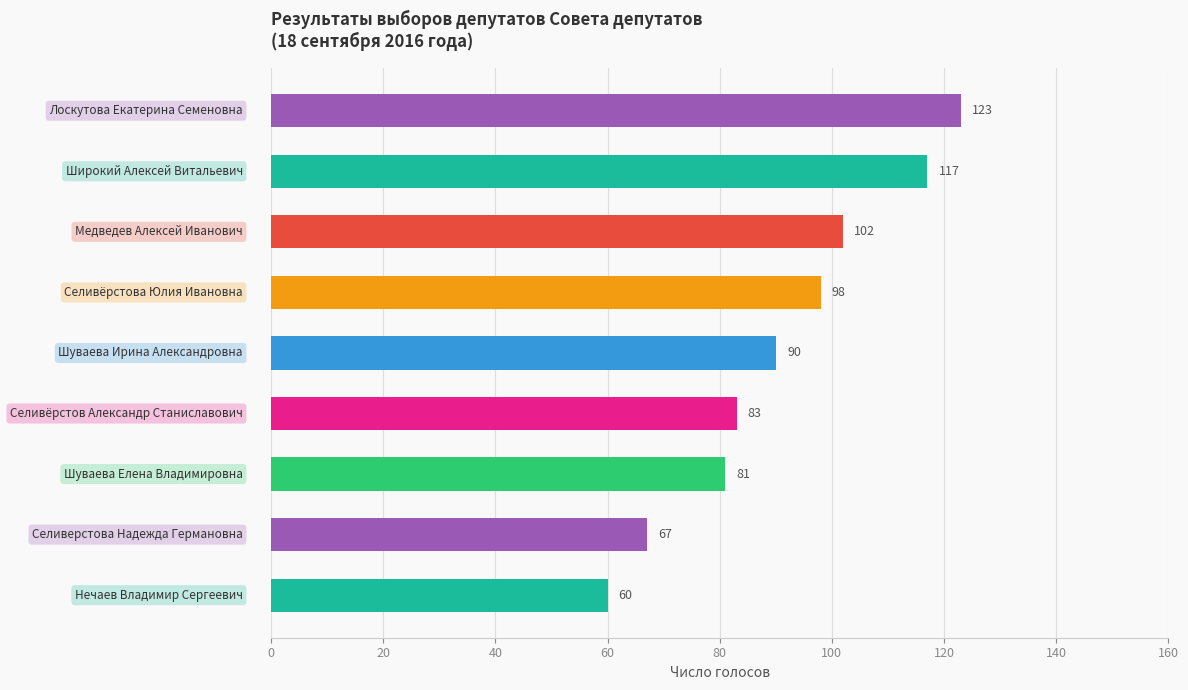

What is the value of the 5th bar from the top?

90